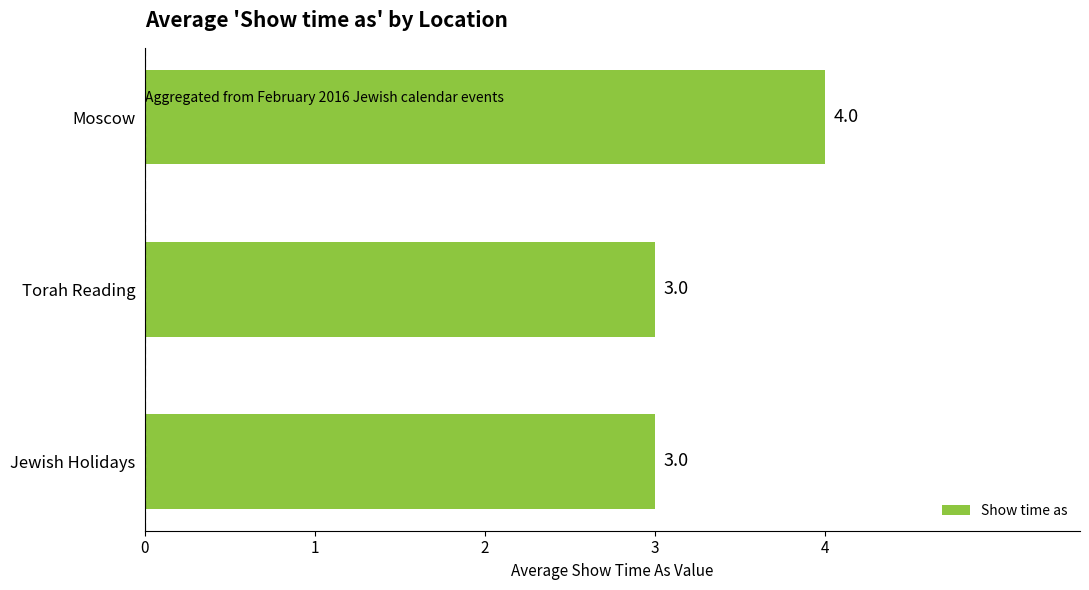

What is the sum of the values at Jewish Holidays and Torah Reading?

6